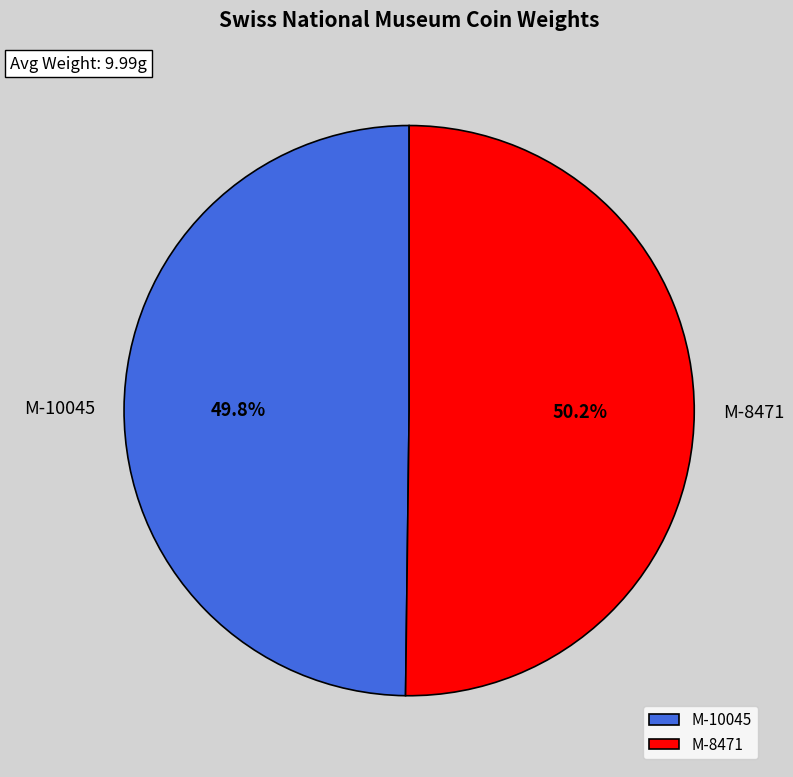

What percentage do M-10045 and M-8471 together represent?

100.0%